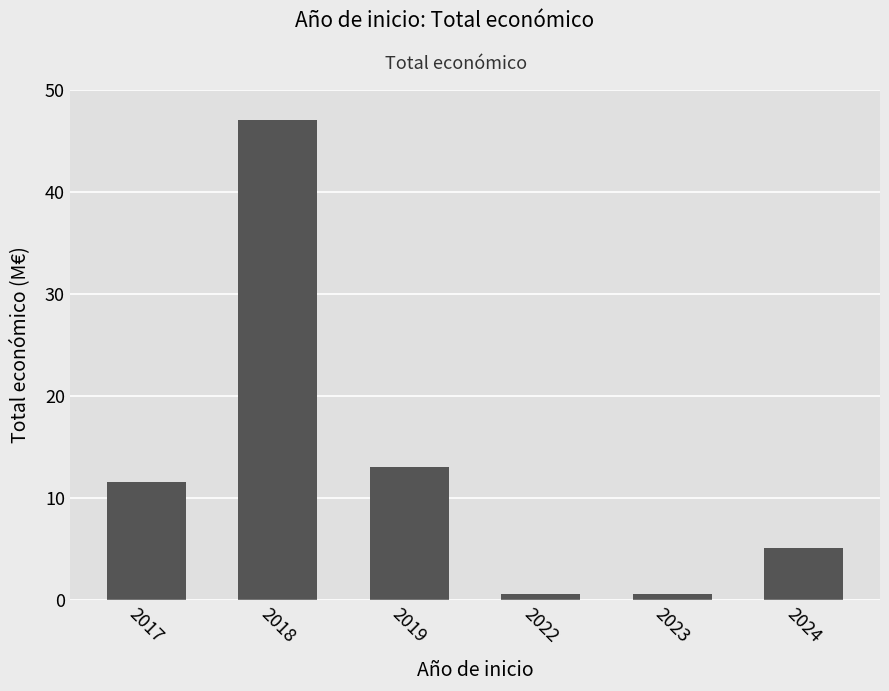

How many bars are there in total?

6